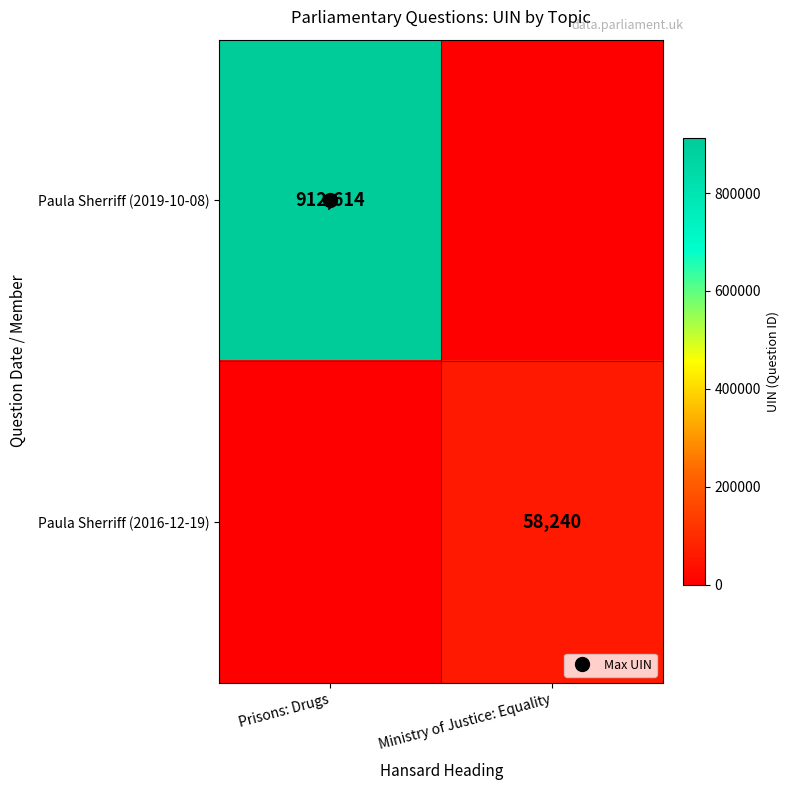

Which series has the largest total across all categories?

Paula Sherriff (2019-10-08)